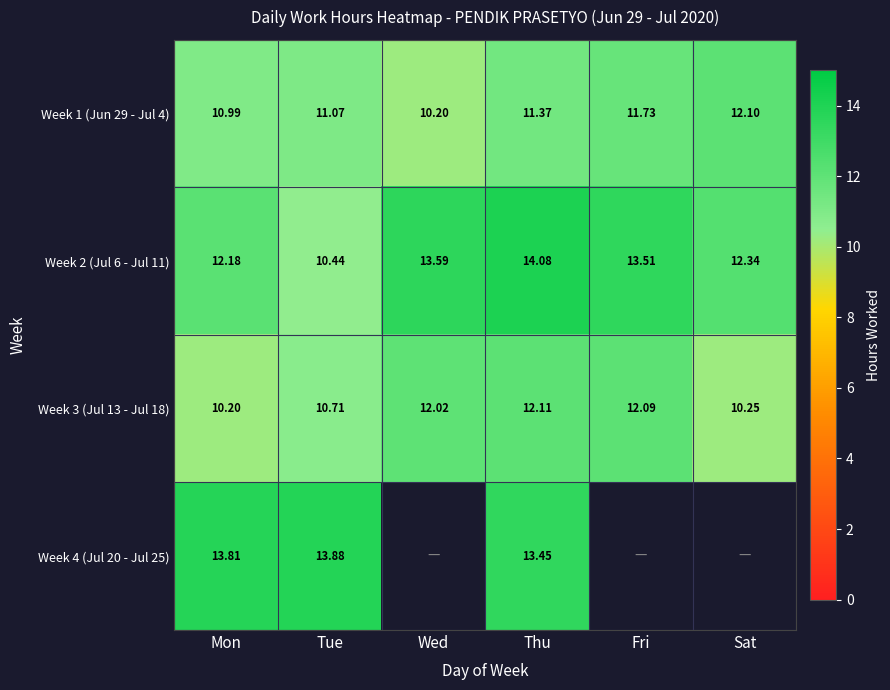

How many values in the Week 2 (Jul 6 - Jul 11) series are below 13?

3